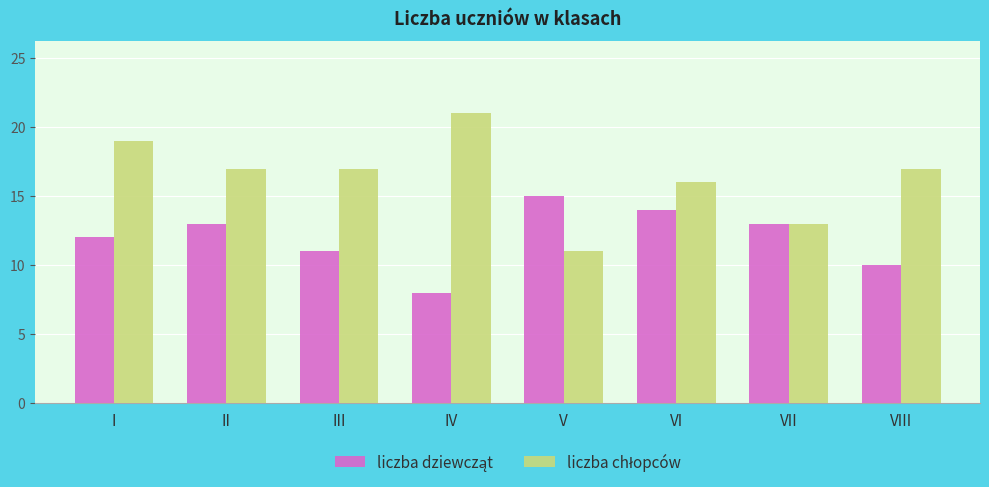

What is the minimum value shown in the chart?

8